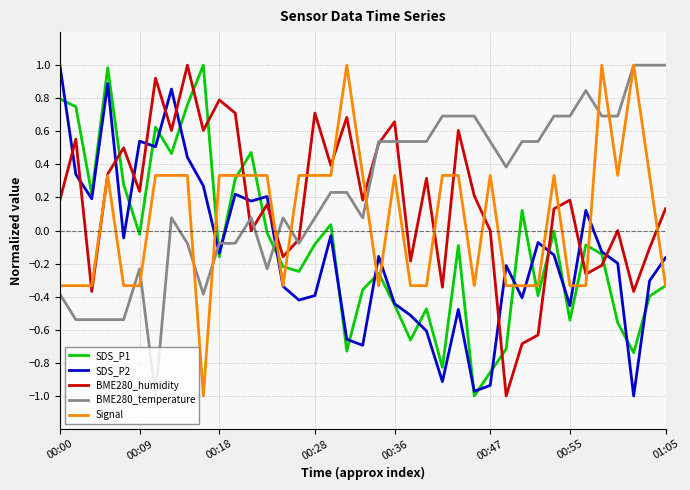

What is the greatest value displayed?

1.0